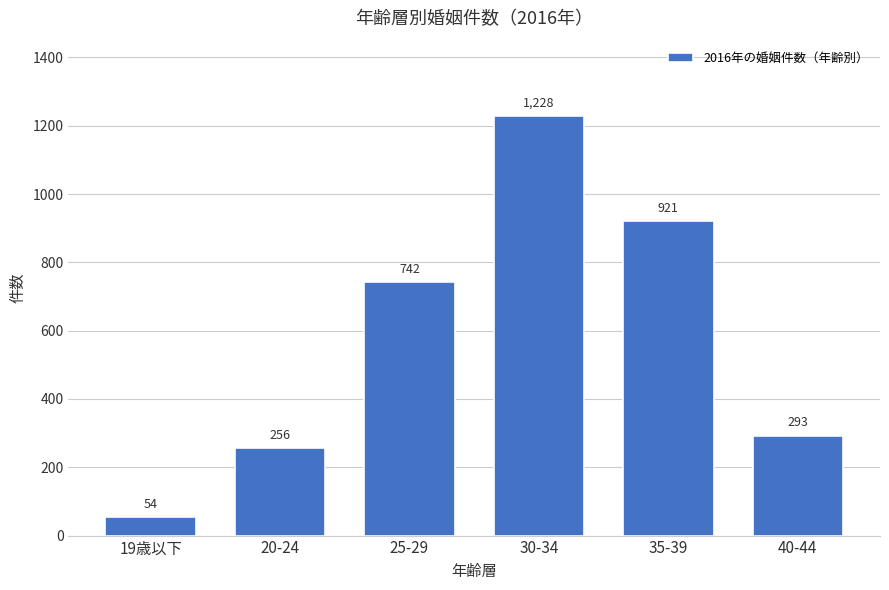

Reading right to left, list all the values displayed in this chart.

40-44=293	35-39=921	30-34=1228	25-29=742	20-24=256	19歳以下=54